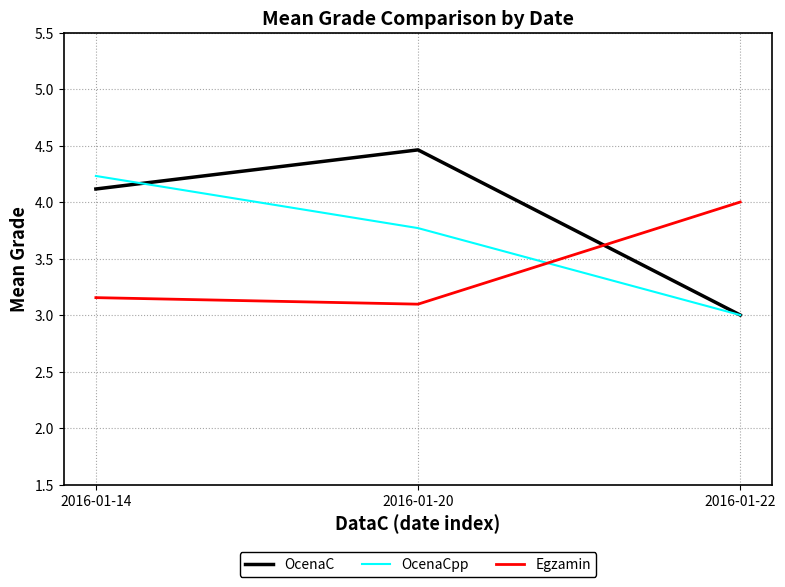

Does the chart have visible grid lines?

Yes